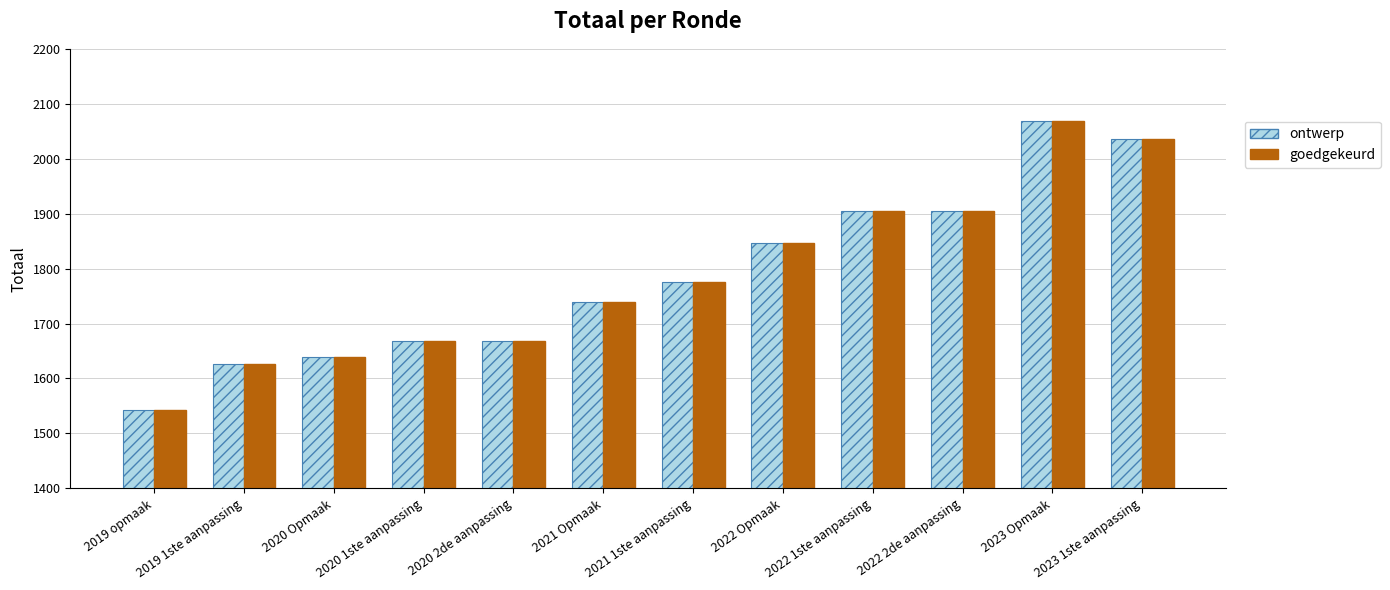

Is the value of goedgekeurd at 2021 1ste aanpassing greater than the value of ontwerp at 2022 Opmaak?

No